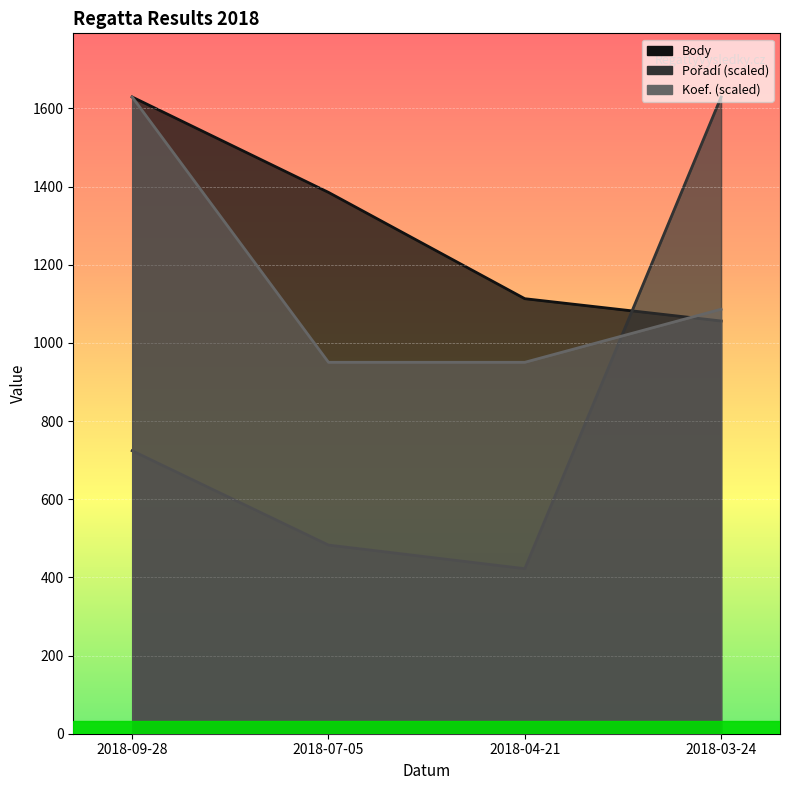

What is the label of the 1st point from the left?

2018-09-28